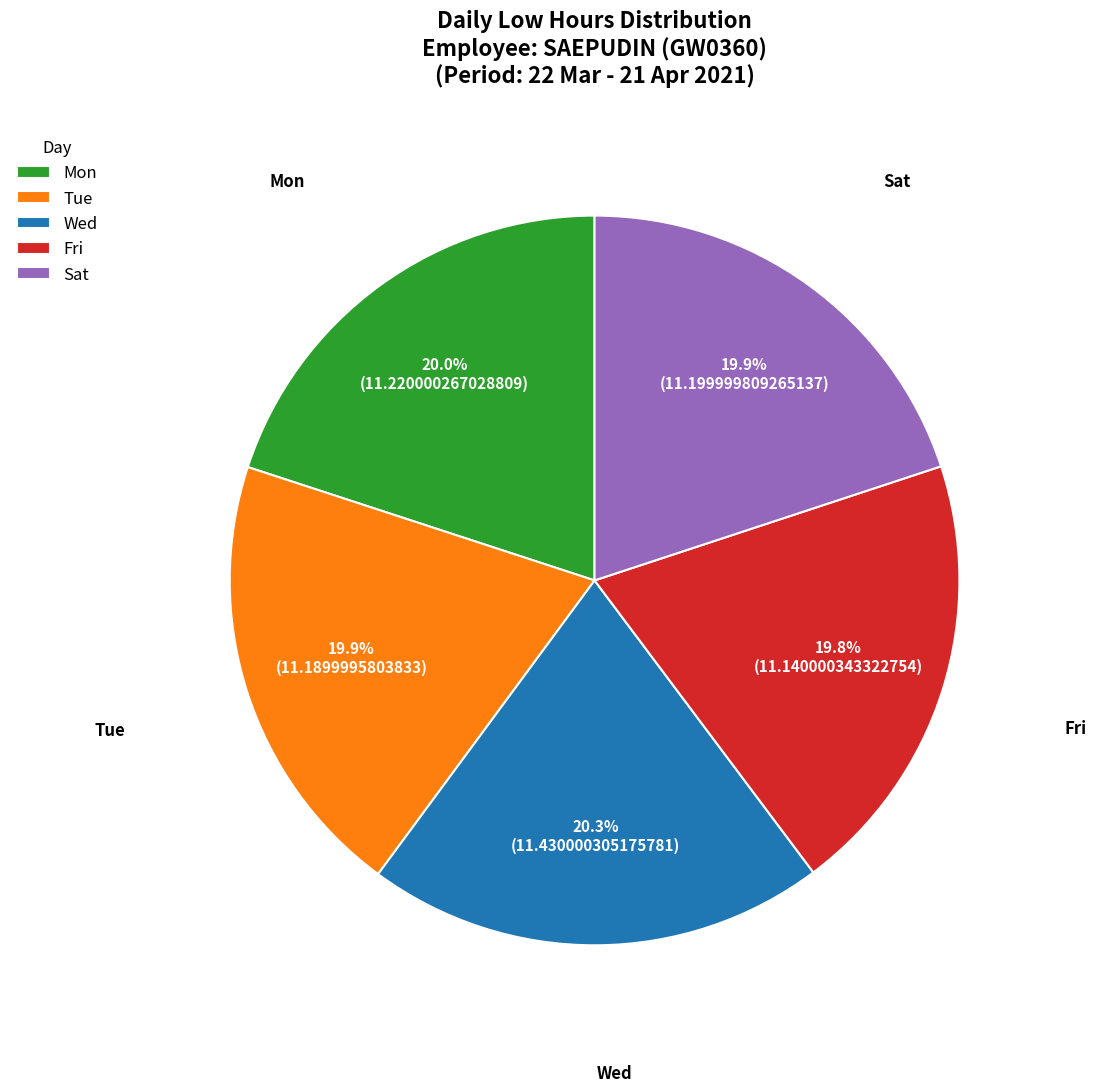

To the nearest percent, what portion does Sat represent?

20%